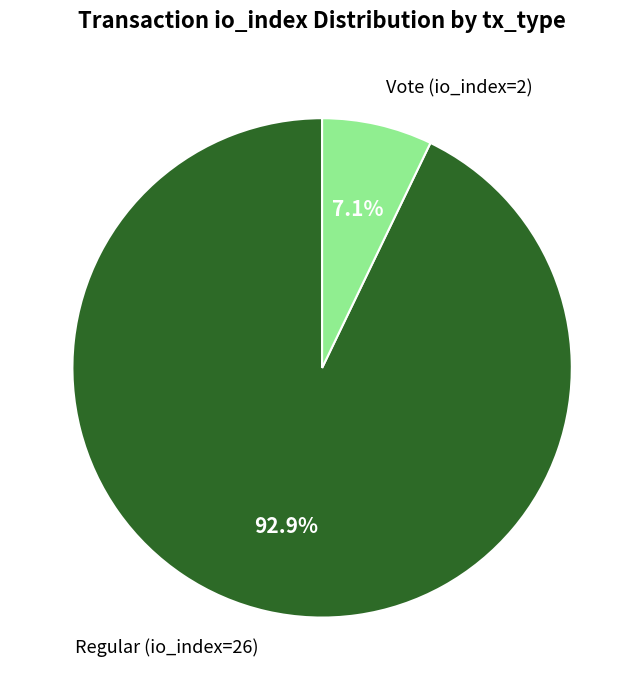

Is it true that Regular (io_index=26) is 93% of the pie?

True